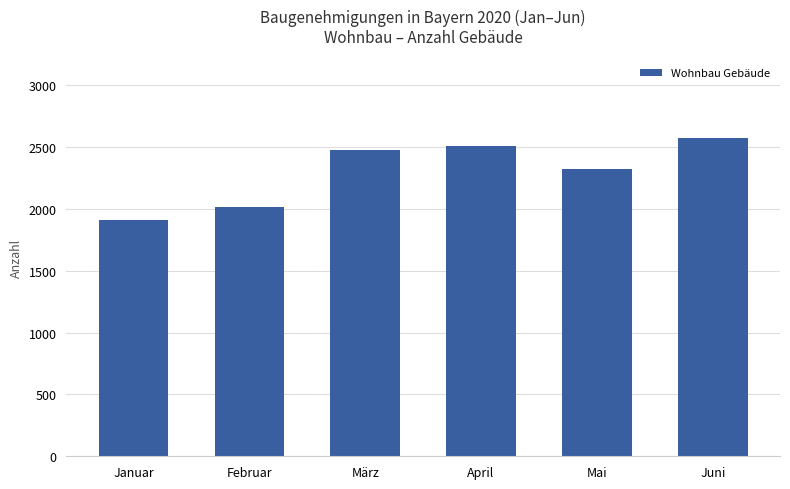

What is the change in value from April to Mai?

-188